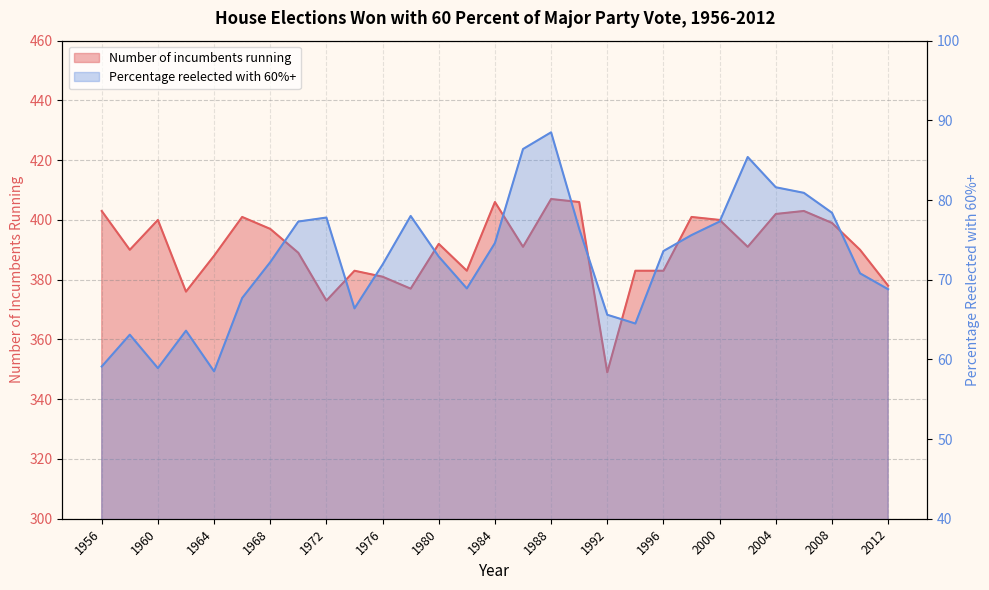

Between 1962 and 2004, which series saw the biggest shift?

Number of incumbents running